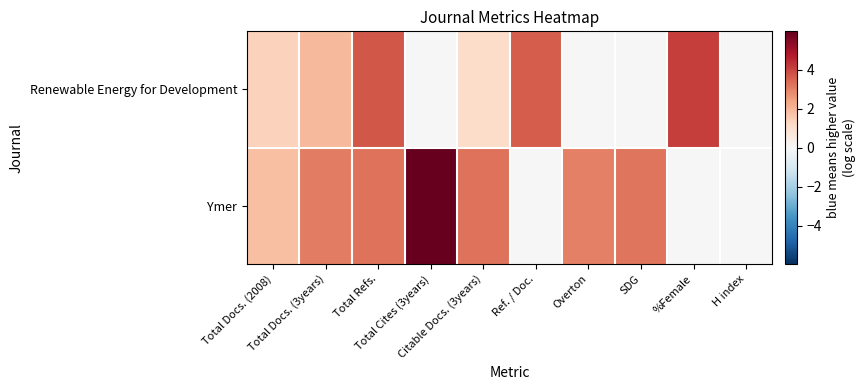

Which label corresponds to the smallest value in the chart?

Total Cites (3years)